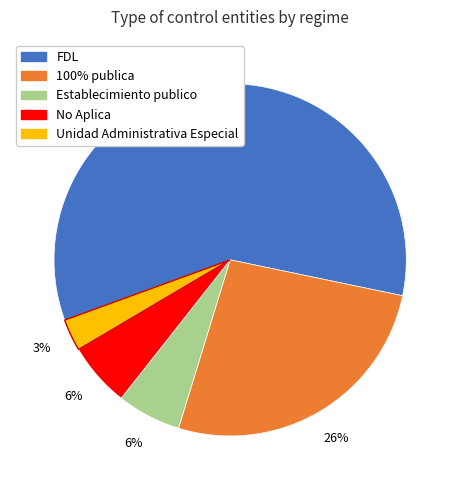

Is it true that Establecimiento publico is 13% of the pie?

False